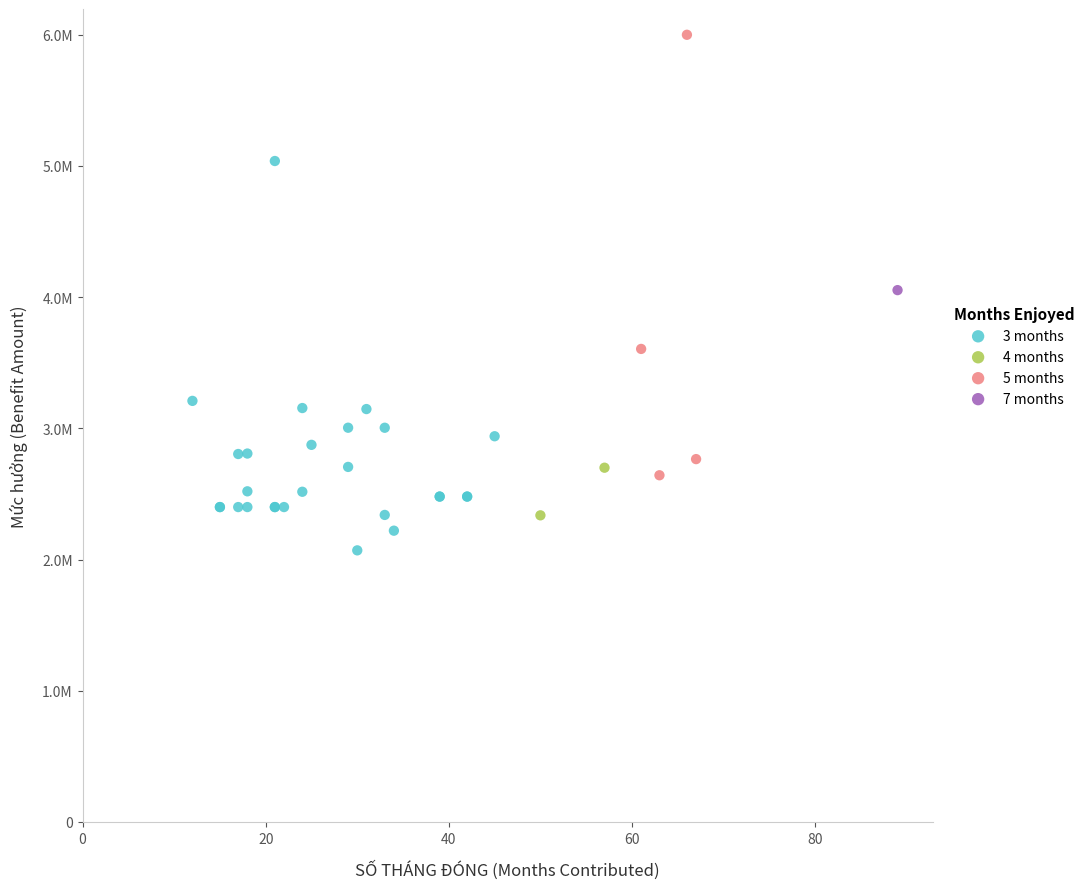

What are all the series names shown in the legend?

3 months, 4 months, 5 months, 7 months